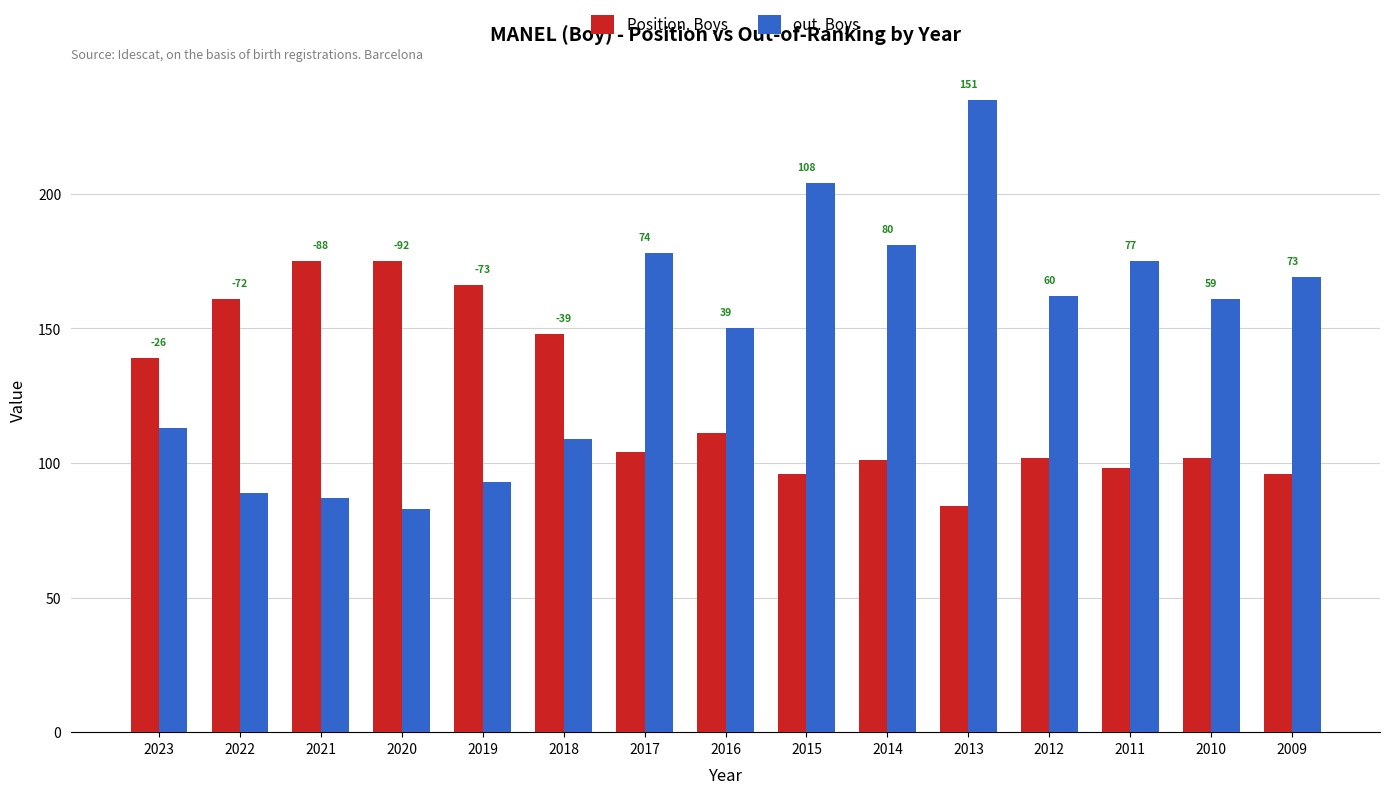

Reading left to right, what are all the values shown in this chart?

Position. Boys: 139	161	175	175	166	148	104	111	96	101	84	102	98	102	96
out. Boys: 113	89	87	83	93	109	178	150	204	181	235	162	175	161	169